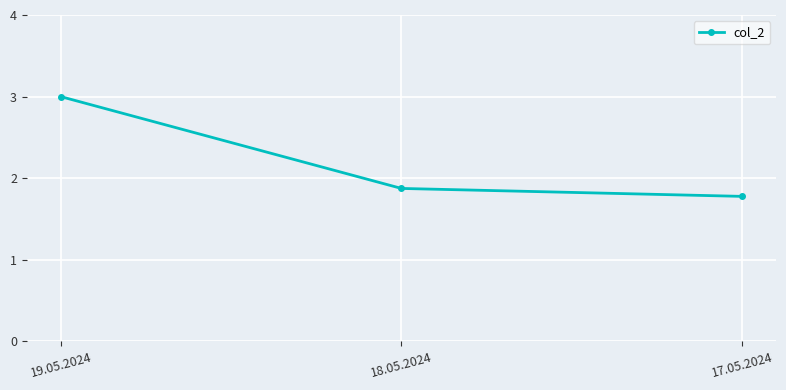

List the labels in order of value, smallest first.

17.05.2024, 18.05.2024, 19.05.2024